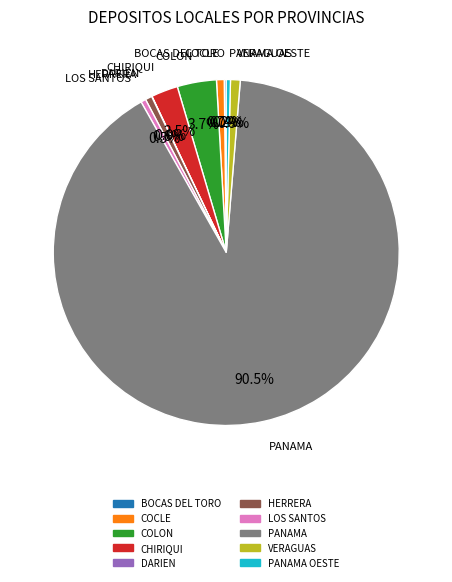

To the nearest percent, what is the difference between the largest and smallest slice percentages?

90%